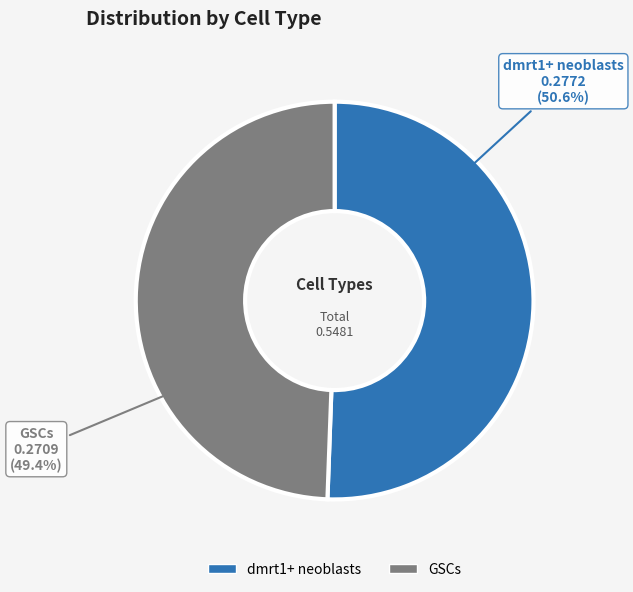

What percentage is NOT represented by dmrt1+ neoblasts?

49.4%